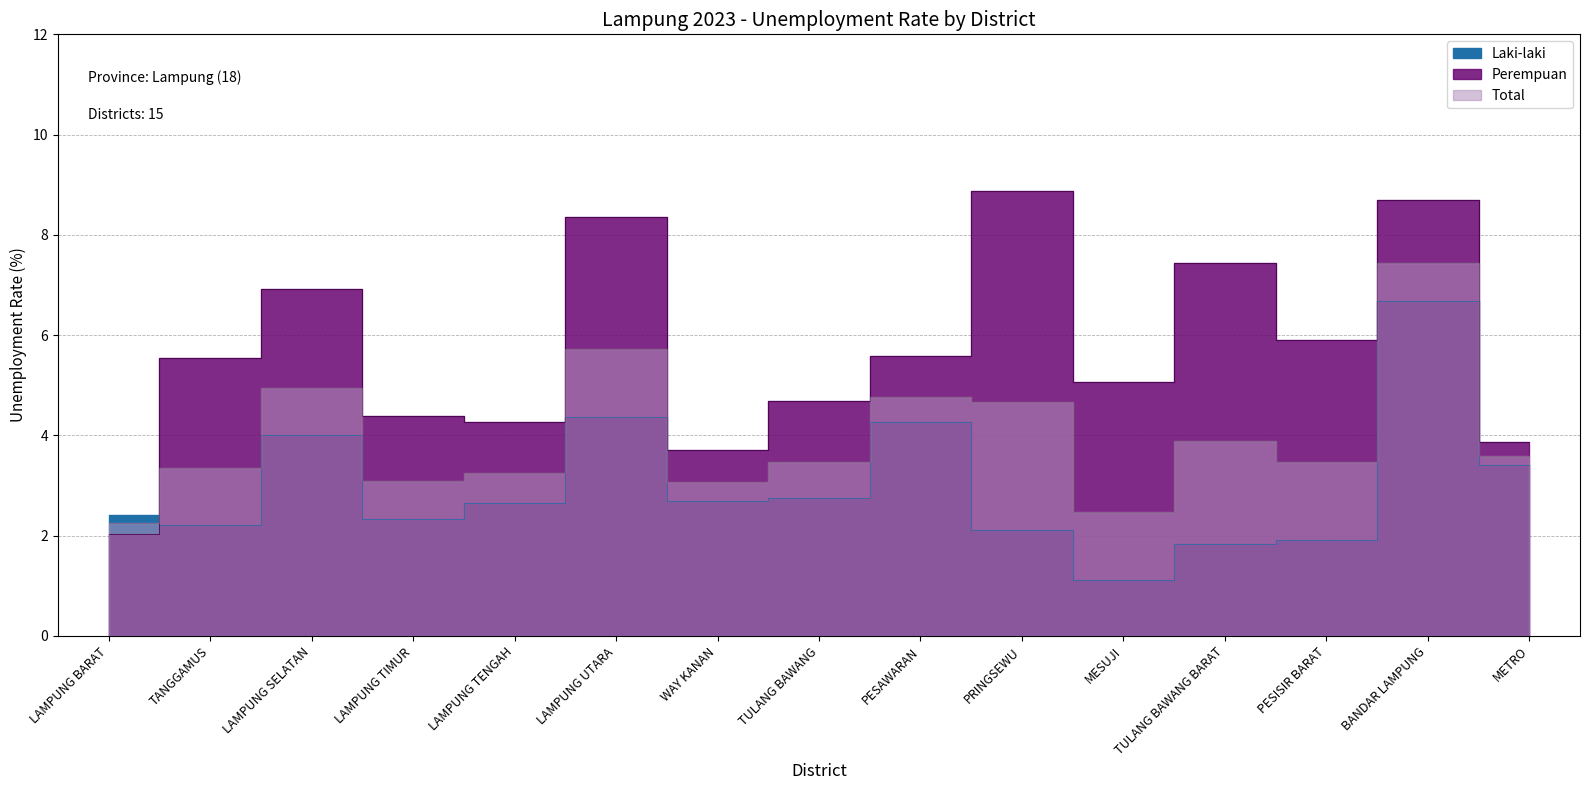

List the series in order of their peak value, lowest first.

Laki-laki, Total, Perempuan